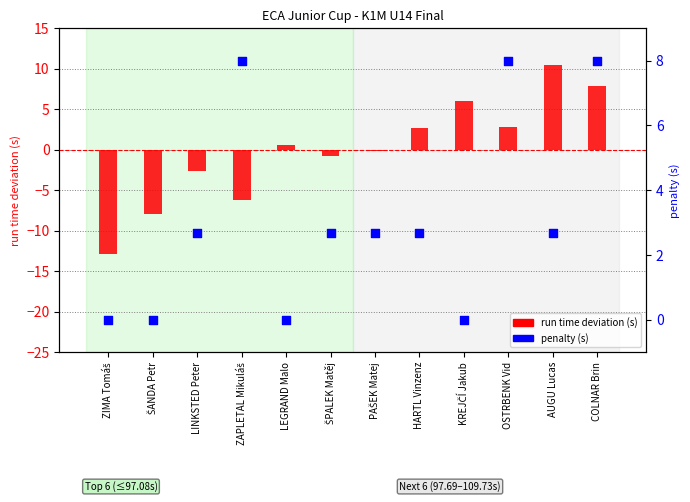

Which series reaches the minimum Y coordinate?

run time deviation (s)